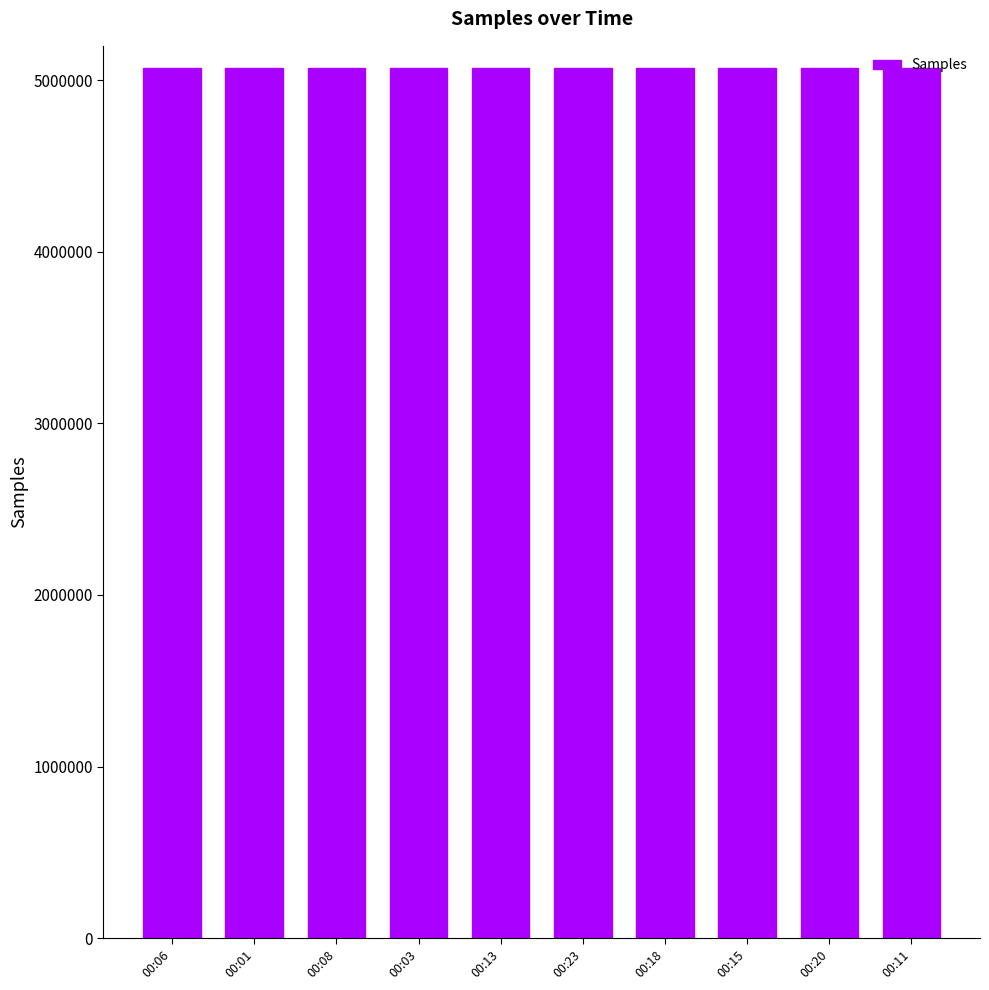

How many bars are there in total?

10